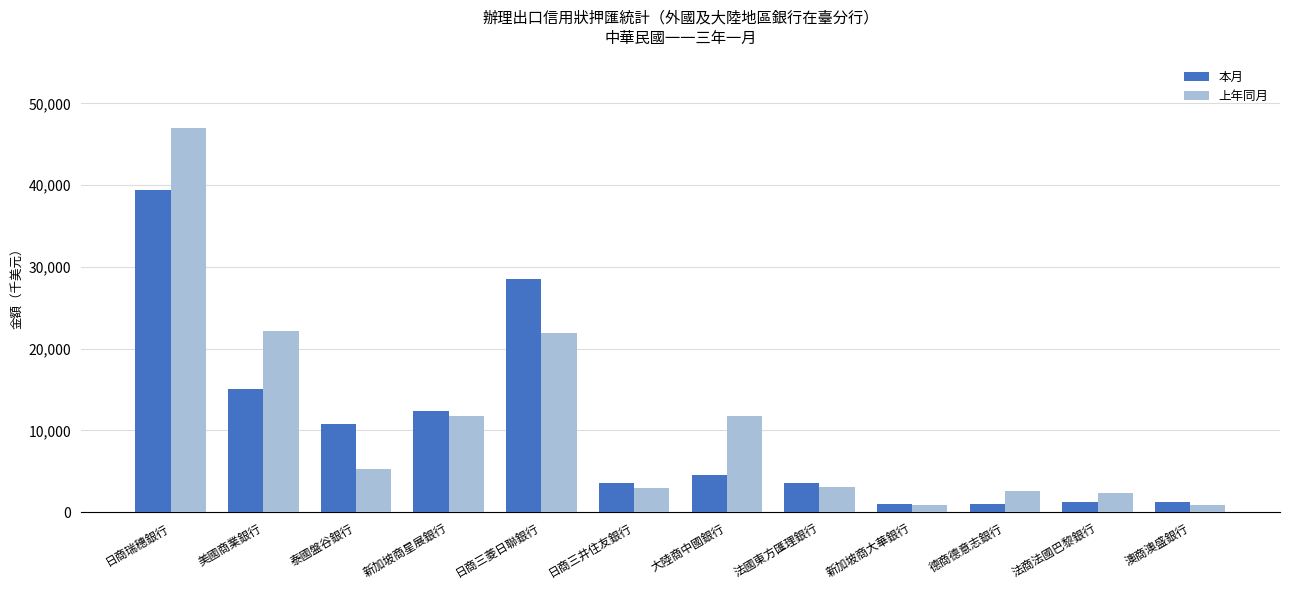

How many distinct data groups are displayed?

2